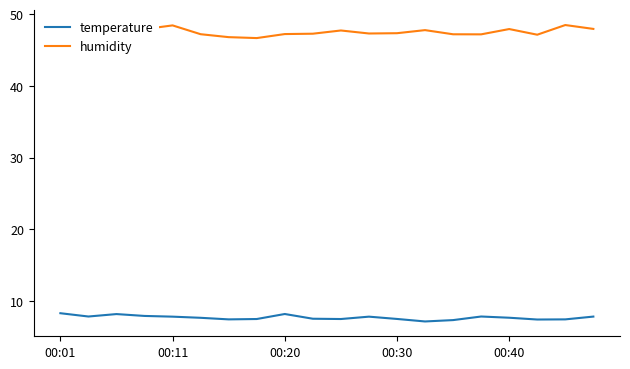

Rank the series by their average value, from highest to lowest.

humidity, temperature